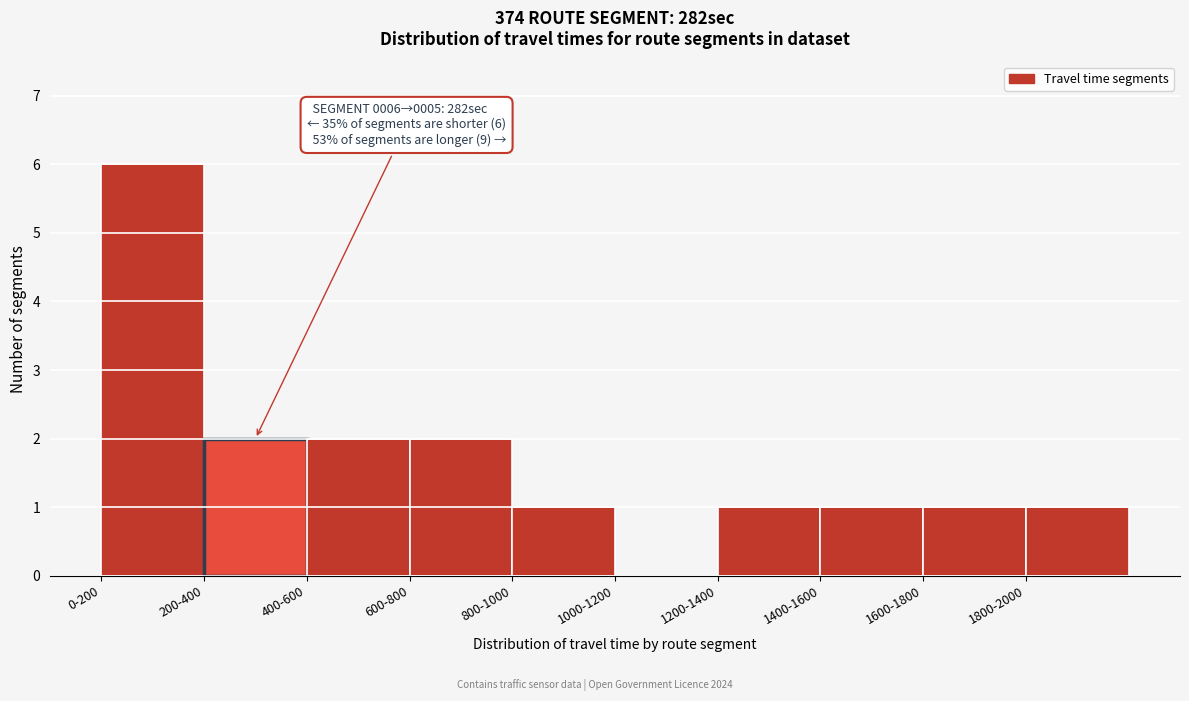

Reading left to right, list all the values displayed in this chart.

0-200=6	200-400=2	400-600=2	600-800=2	800-1000=1	1000-1200=0	1200-1400=1	1400-1600=1	1600-1800=1	1800-2000=1